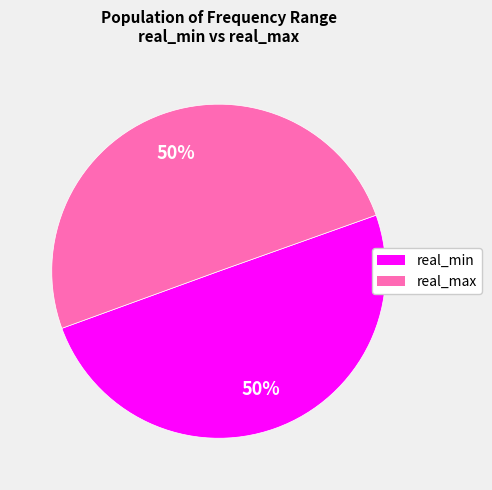

What is the ratio of the value at real_max to the value at real_min?

1.0